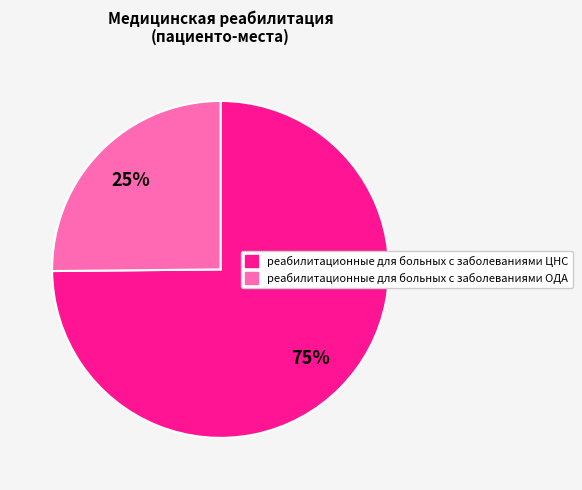

Which slice is the largest?

реабилитационные для больных с заболеваниями ЦНС